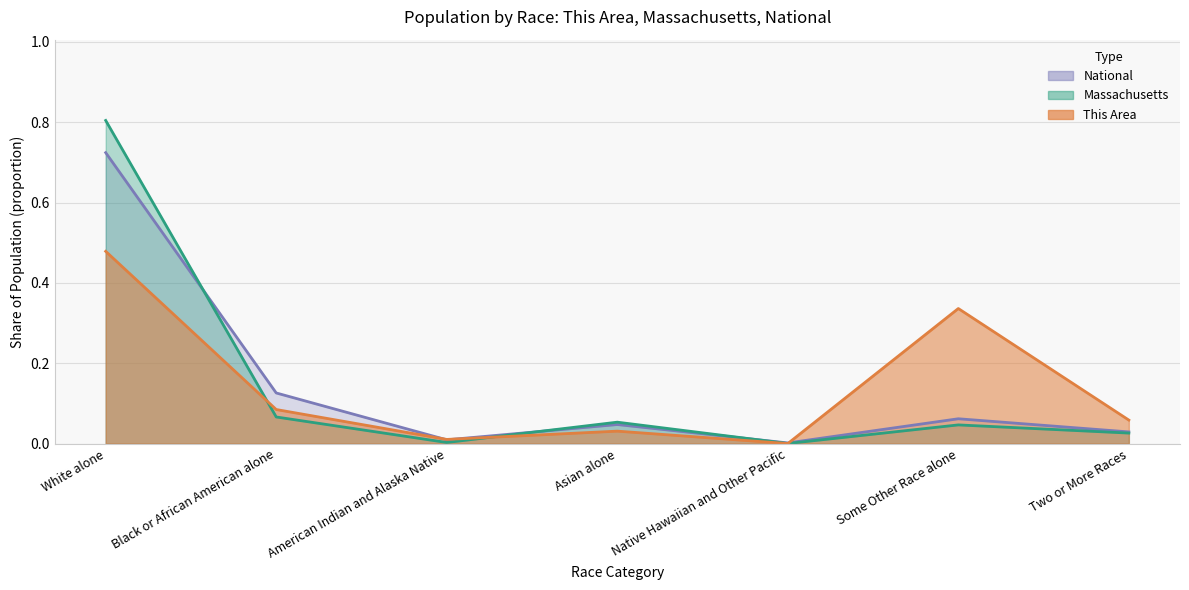

Does the chart display data point markers on the line(s)?

No